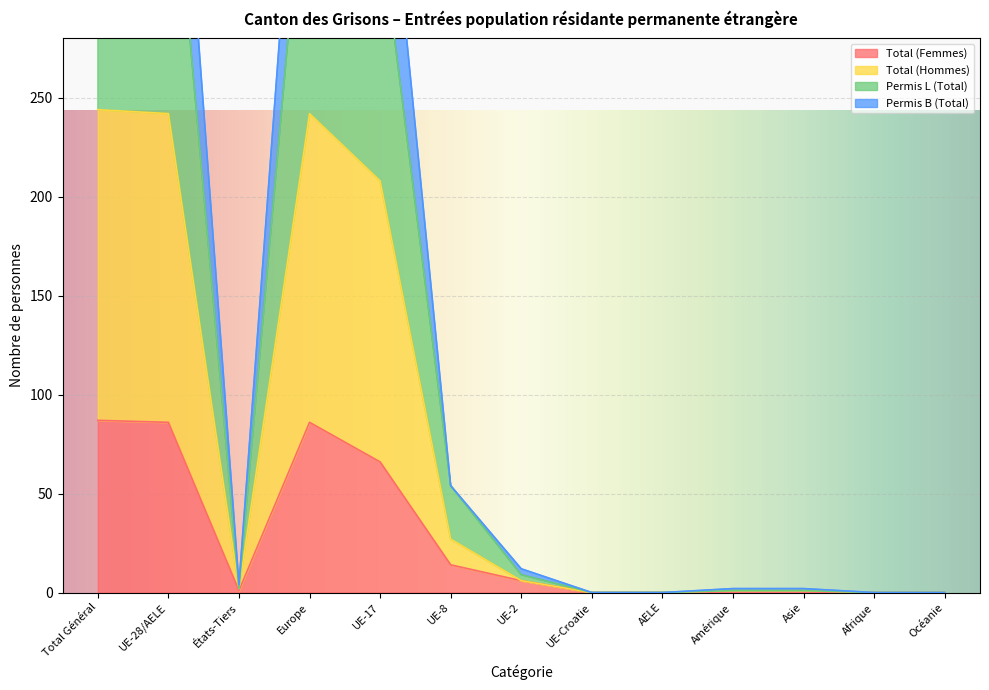

What is the total value across all series at Total Général?

1223